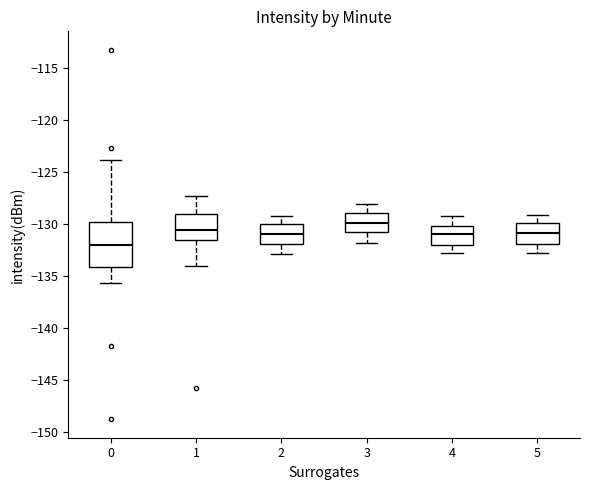

Reading left to right, read every box against the y-axis: the position of its median line, the range the box covers, and the ends of its whiskers. The values are not printed on the chart, so give them approximately, as read against the axis.

0: median -132.0, box -134.0 to -130.0, whiskers -135.5 to -124.0
1: median -130.5, box -131.5 to -129.0, whiskers -134.0 to -127.5
2: median -131.0, box -132.0 to -130.0, whiskers -133.0 to -129.0
3: median -130.0, box -130.5 to -129.0, whiskers -132.0 to -128.0
4: median -131.0, box -132.0 to -130.0, whiskers -133.0 to -129.0
5: median -131.0, box -132.0 to -130.0, whiskers -133.0 to -129.0